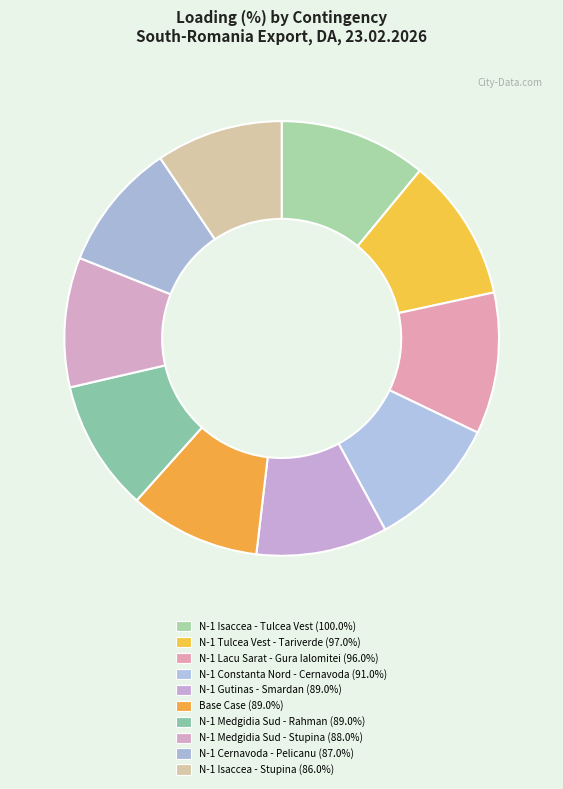

What is the smallest slice in the pie chart?

N-1 OHL 400 kV Isaccea - Stupina